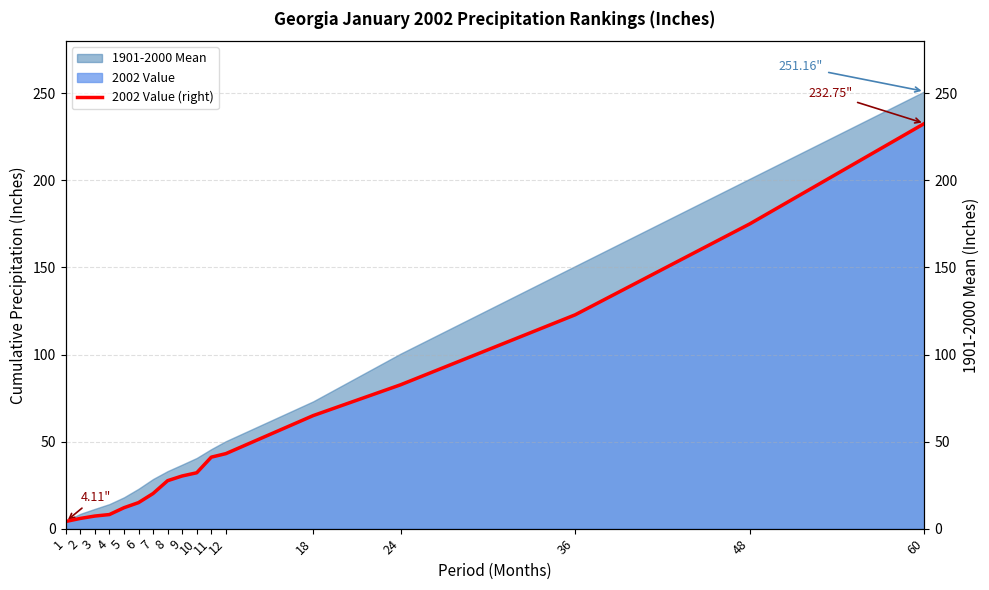

What is the sum of all values?

924.6